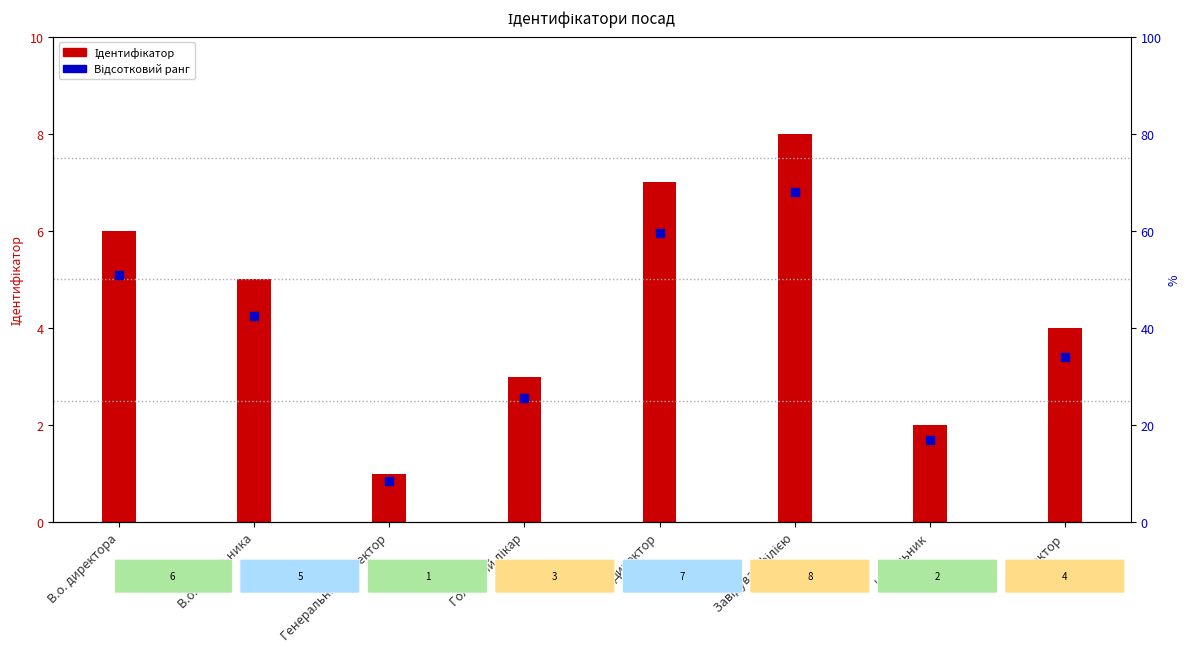

Which series reaches the maximum Y coordinate?

Ідентифікатор